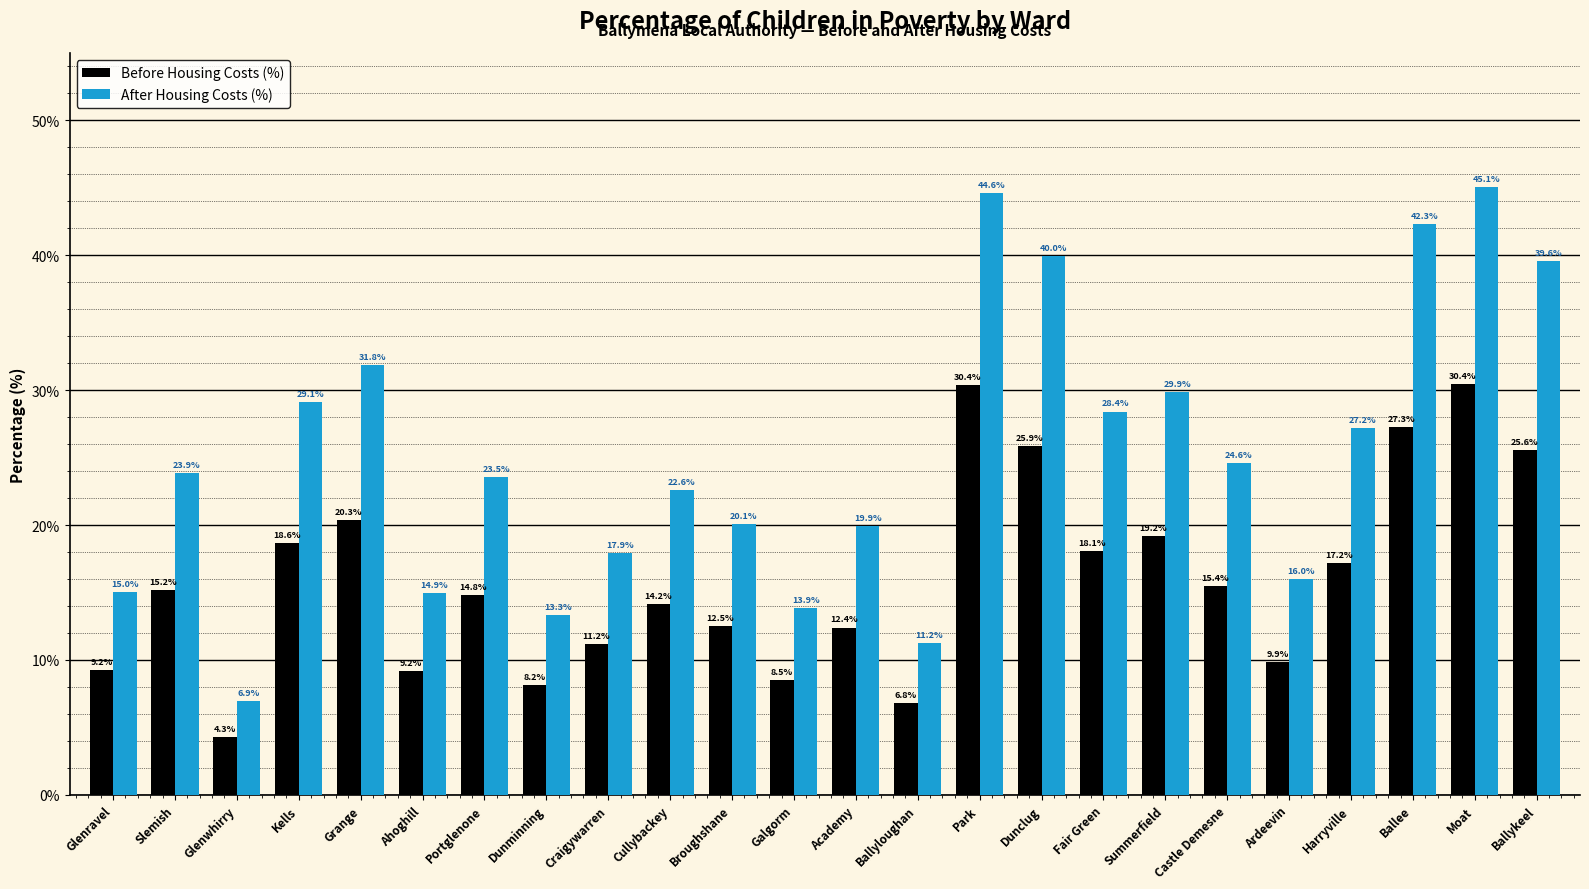

How many bars are there in total?

48